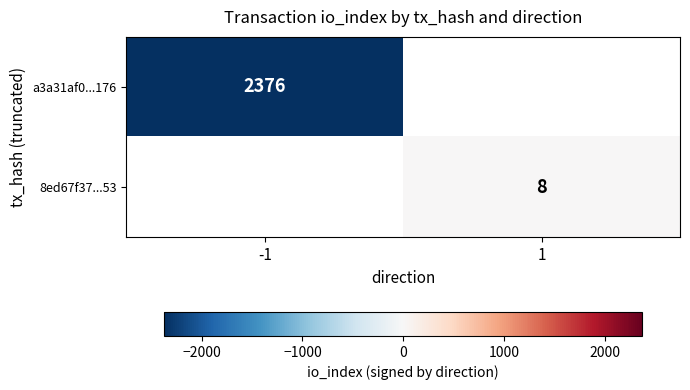

Which category has the lowest value across all series?

-1